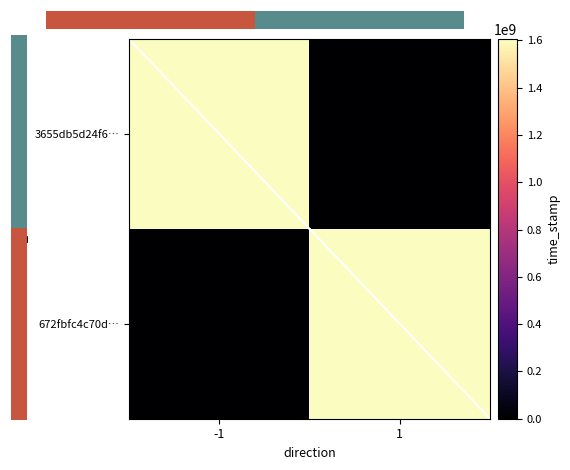

How many 3655db5d24f6… values are between 0 and 1605669705?

2